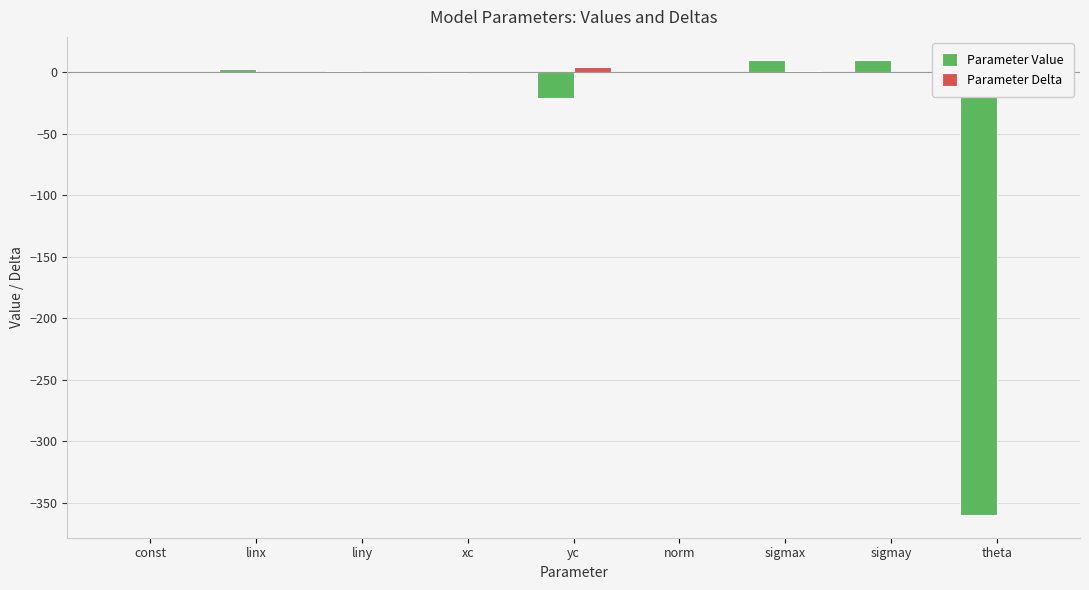

Which series has the largest total across all categories?

Parameter Delta